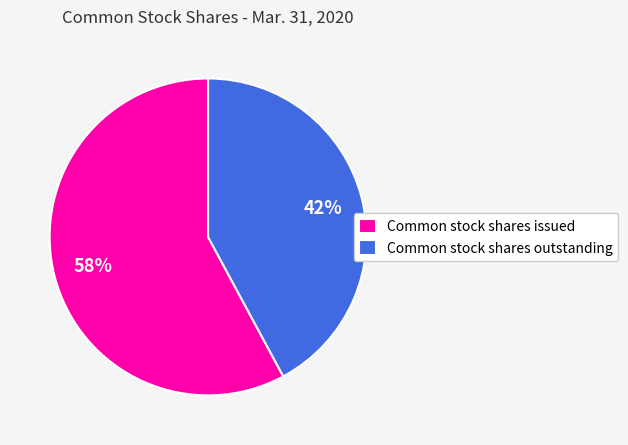

Combined, do Common stock shares outstanding and Common stock shares issued account for over 50%?

Yes